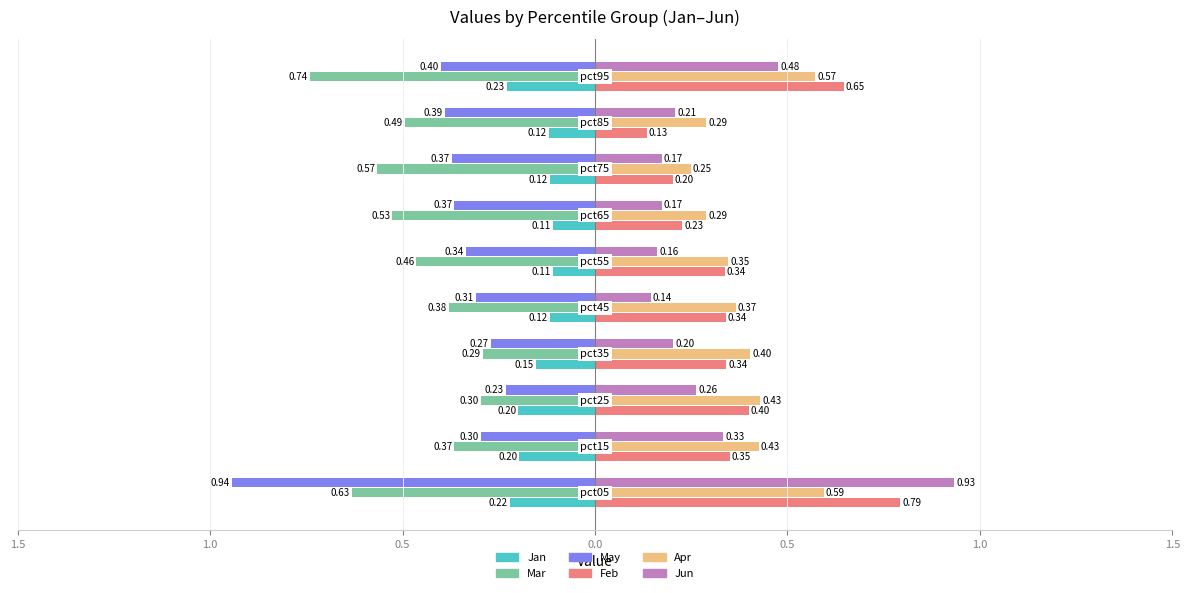

What are all the series names shown in the legend?

Jan, Mar, May, Feb, Apr, Jun